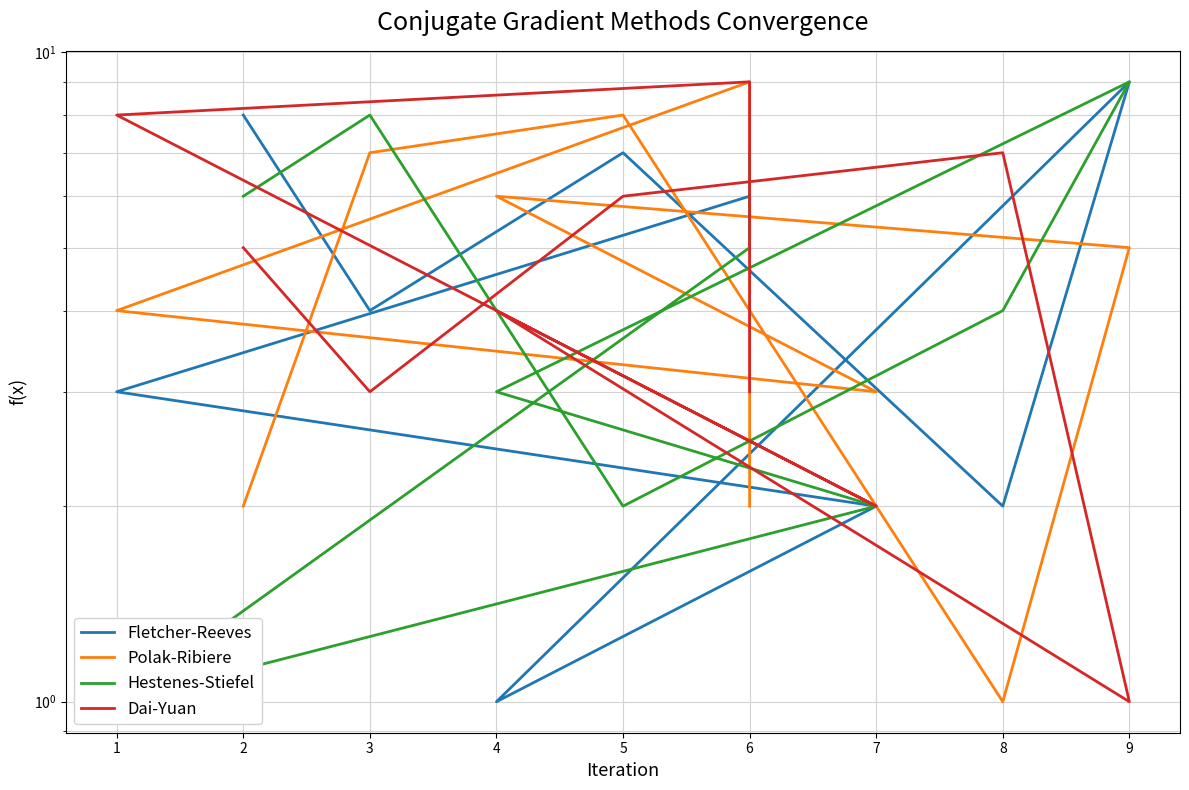

The Dai-Yuan series shows 0 at 9. True or false?

False